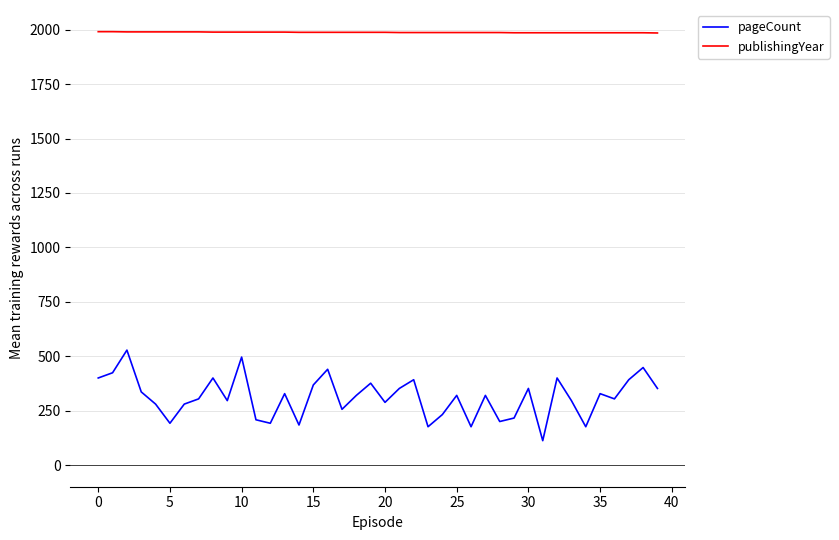

What is the greatest value displayed?

1991